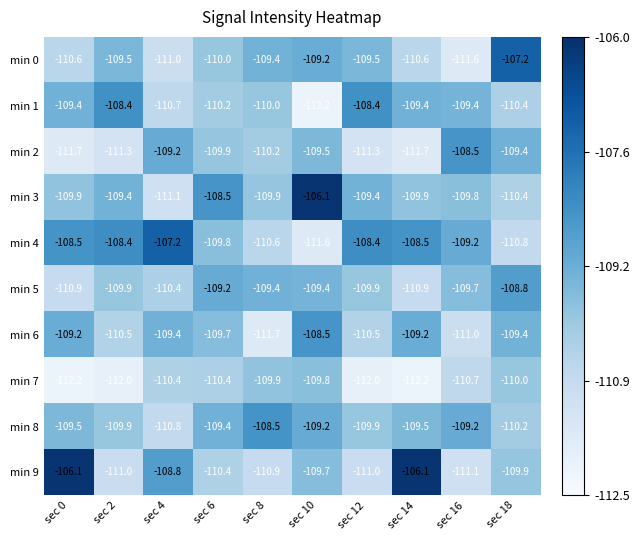

Which series has the largest total across all categories?

min 4